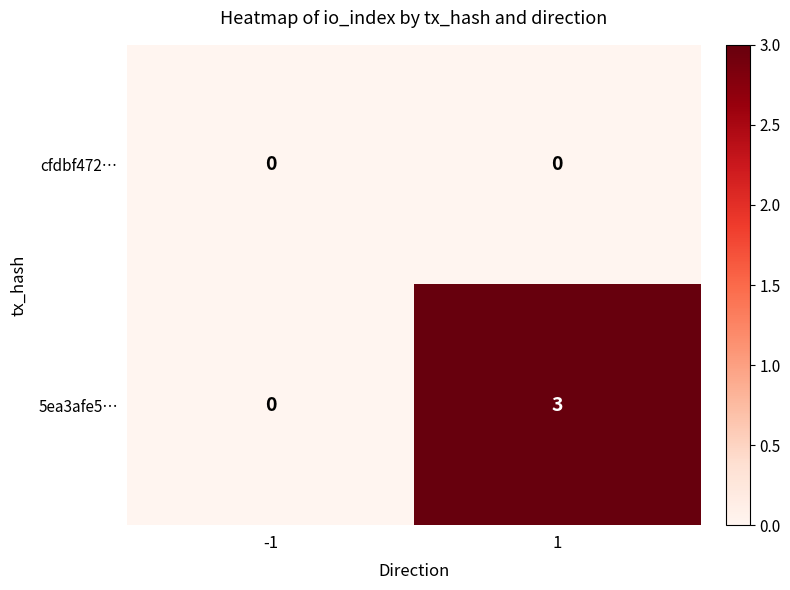

Which series has the largest total across all categories?

5ea3afe5…